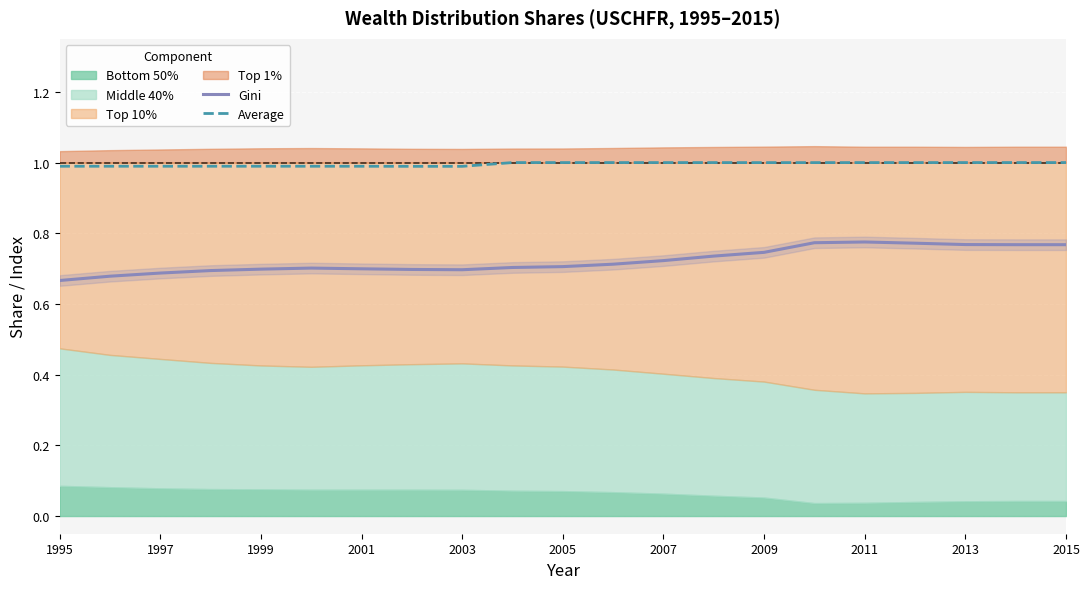

What is the highest value of the Average series?

1.0